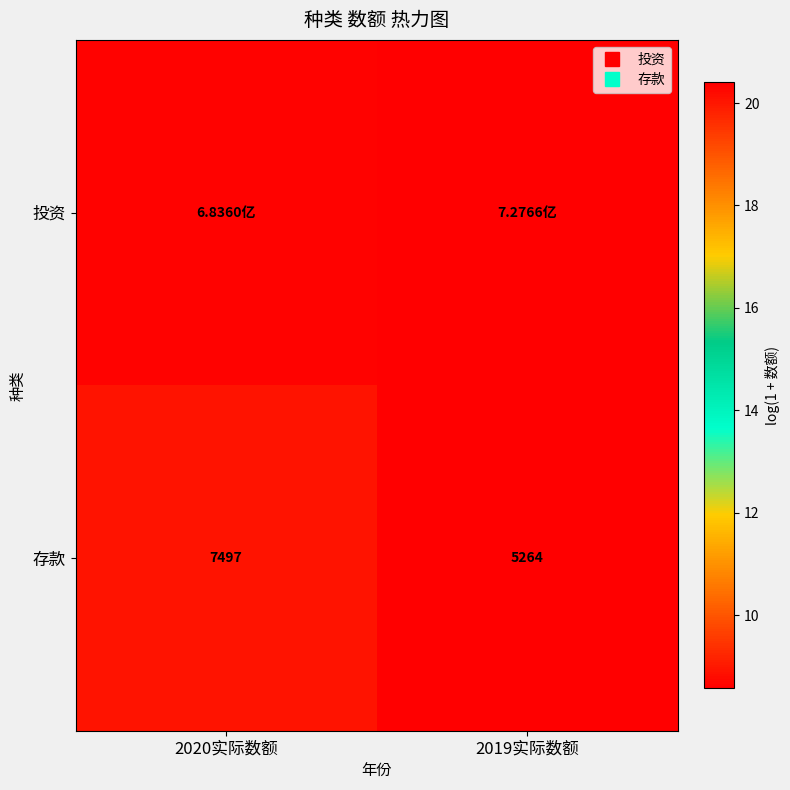

Is it true that 投资 equals 11.7 at 2020实际数额?

False